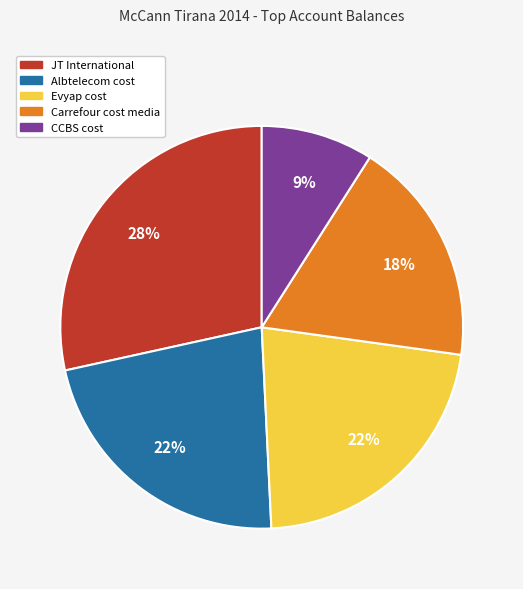

Do Evyap cost and Albtelecom cost together represent more than half of the pie?

No